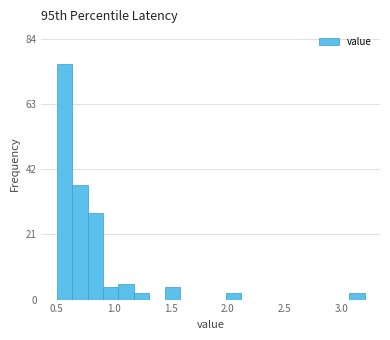

Around what value on the x-axis is the tallest bar? Give the approximate position of its centre, as read against the axis.

0.55